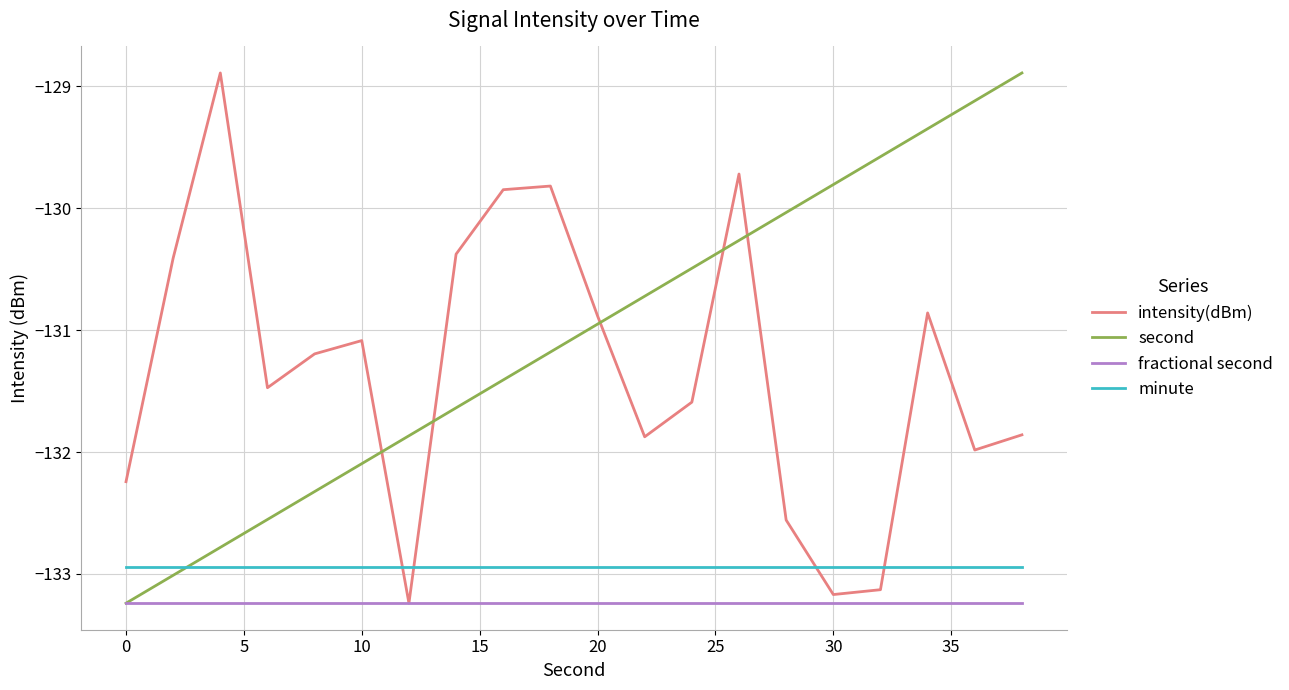

Which series ends up on top after the final intersection of intensity(dBm) and minute?

intensity(dBm)